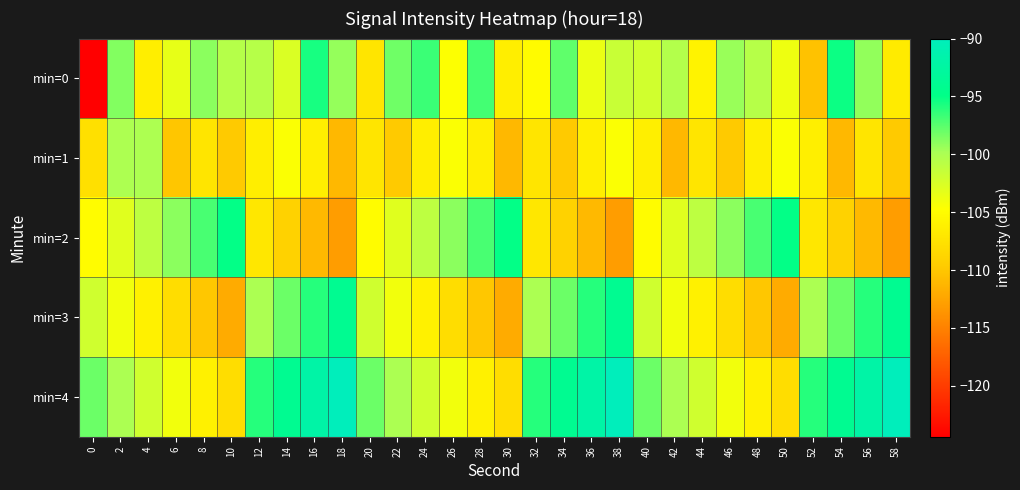

What is the total value across all series at 12?

-510.0